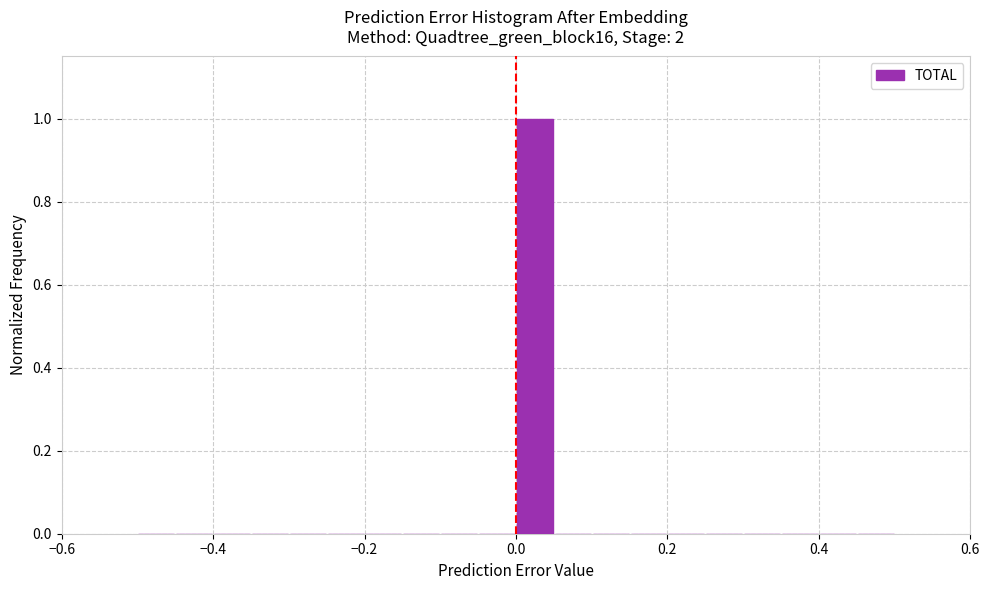

Read against the x-axis, roughly where is the centre of the tallest bar?

0.02